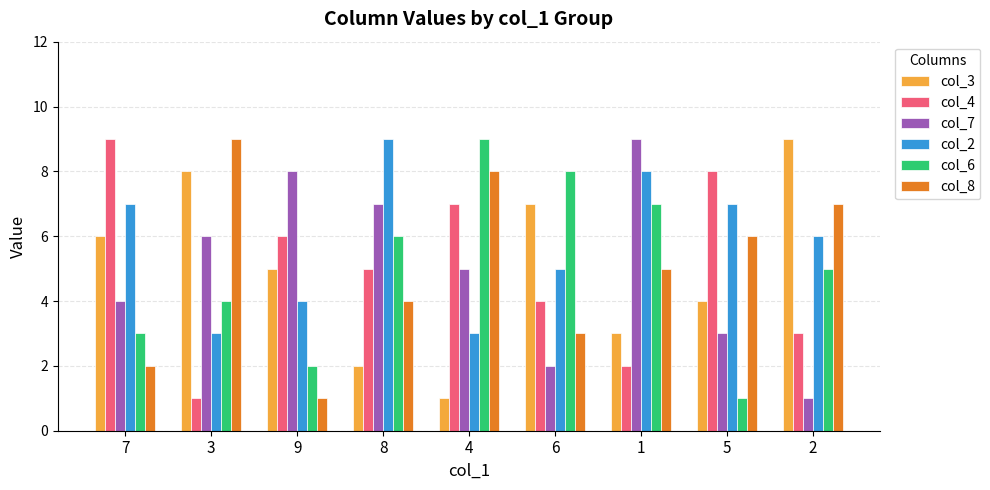

How many distinct data groups are displayed?

6